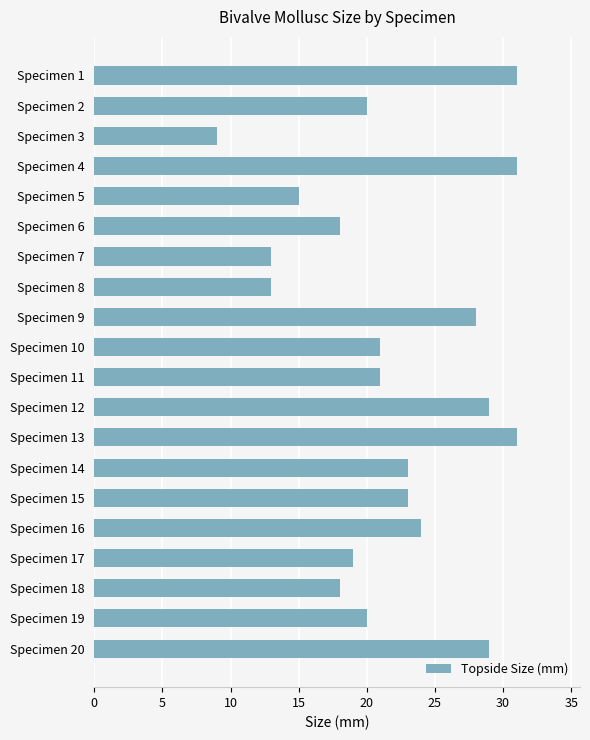

What is the change in value from Specimen 5 to Specimen 6?

+3